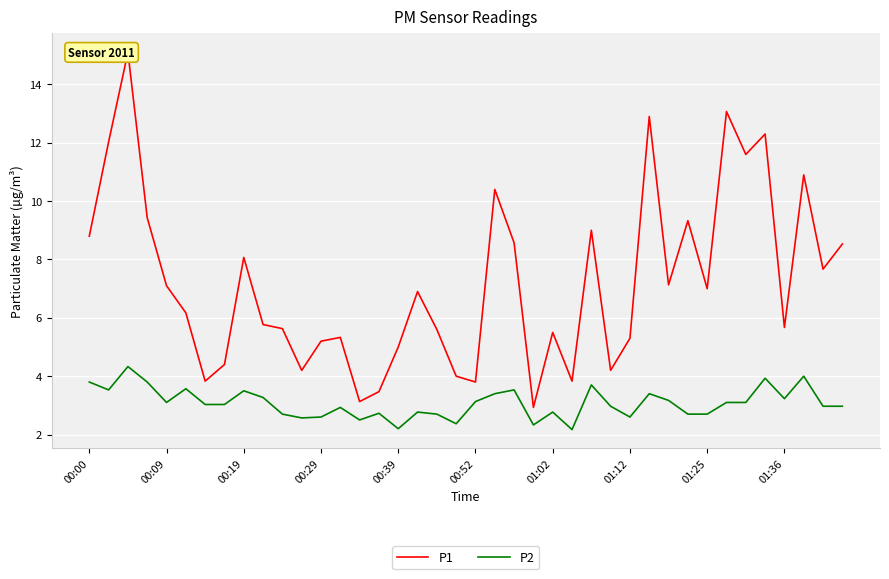

What is the highest value of the P2 series?

4.3